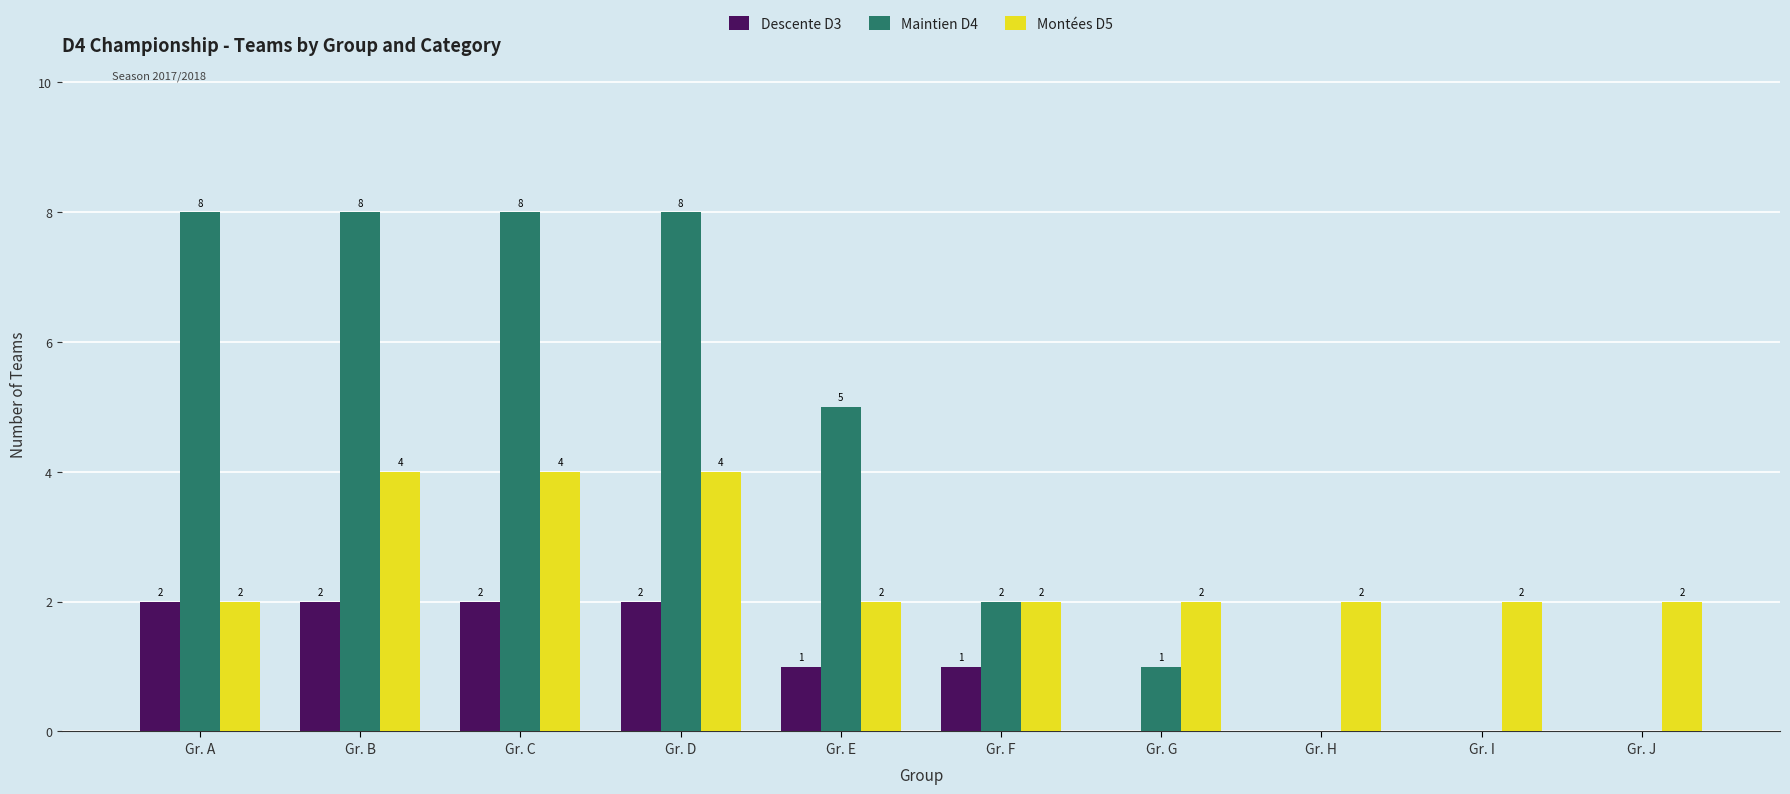

True or false: Montées D5 has a value of 2 at Gr. F.

True